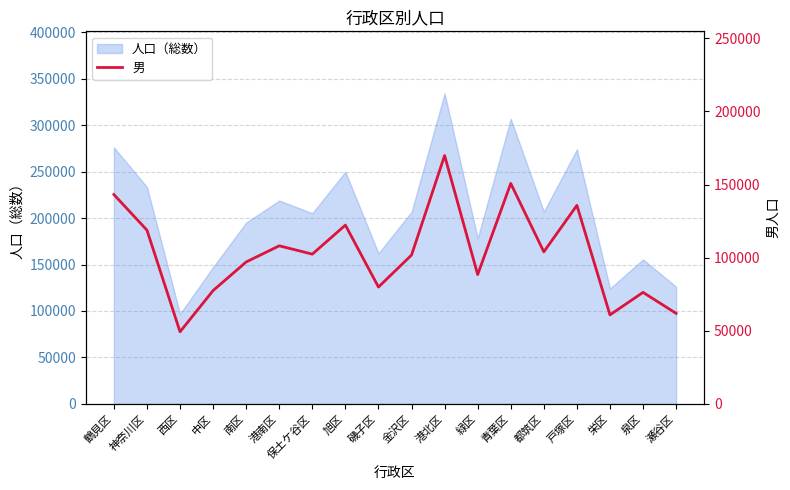

List the labels in order of value, smallest first.

西区, 栄区, 瀬谷区, 泉区, 中区, 磯子区, 緑区, 南区, 金沢区, 保土ケ谷区, 都筑区, 港南区, 神奈川区, 旭区, 戸塚区, 鶴見区, 青葉区, 港北区